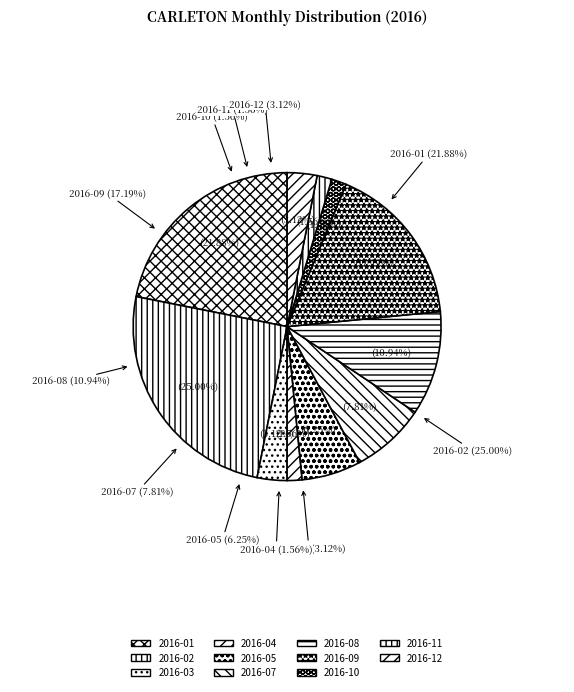

What is the change in value from 2016-07 to 2016-11?

-4